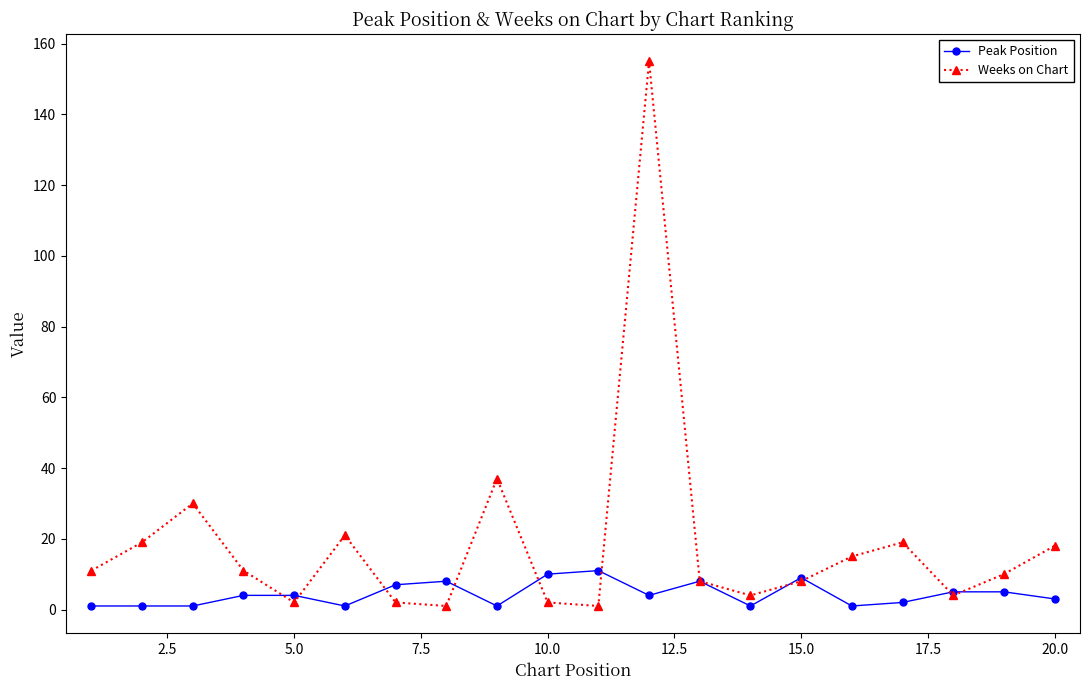

True or false: Weeks on Chart has more than 0 interior local peaks.

True